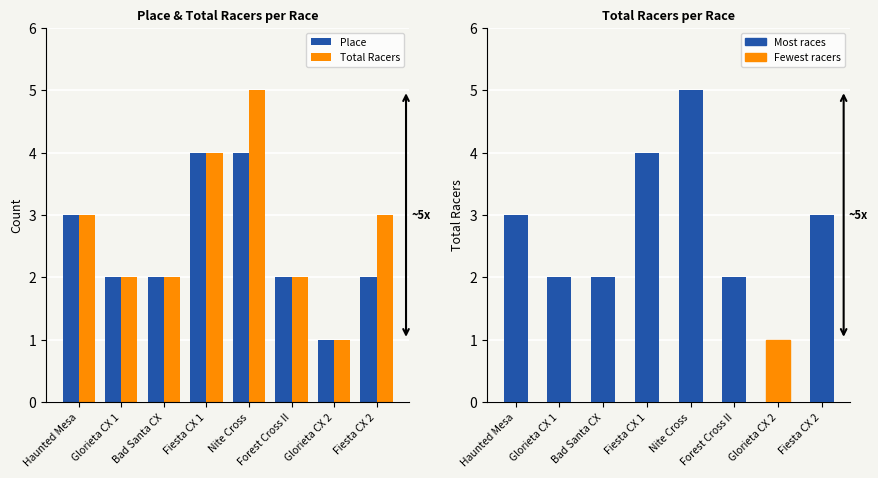

Count the number of categories in the chart.

8